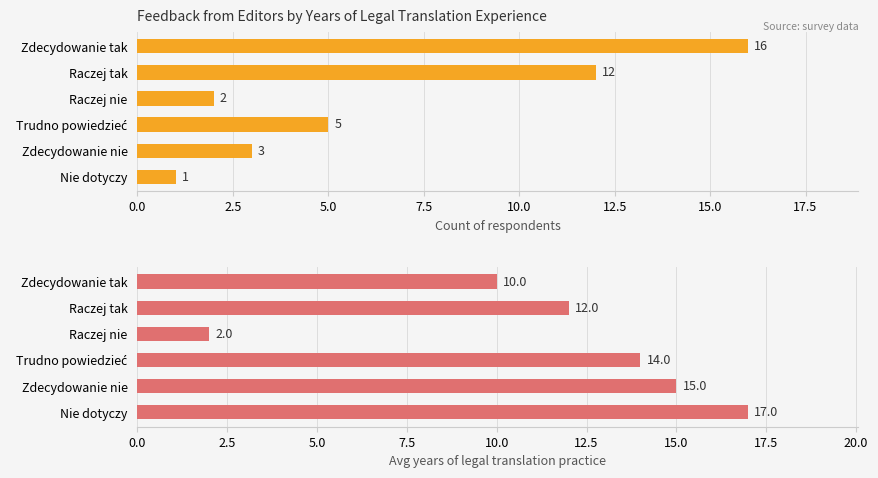

How many categories are shown in the chart?

6